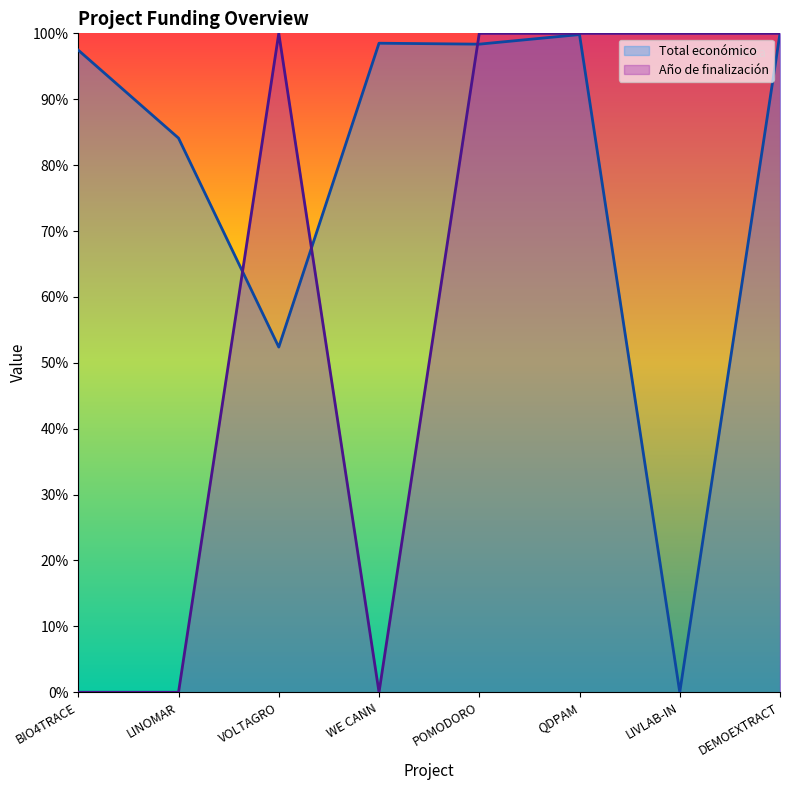

What is the greatest value displayed?

1.0